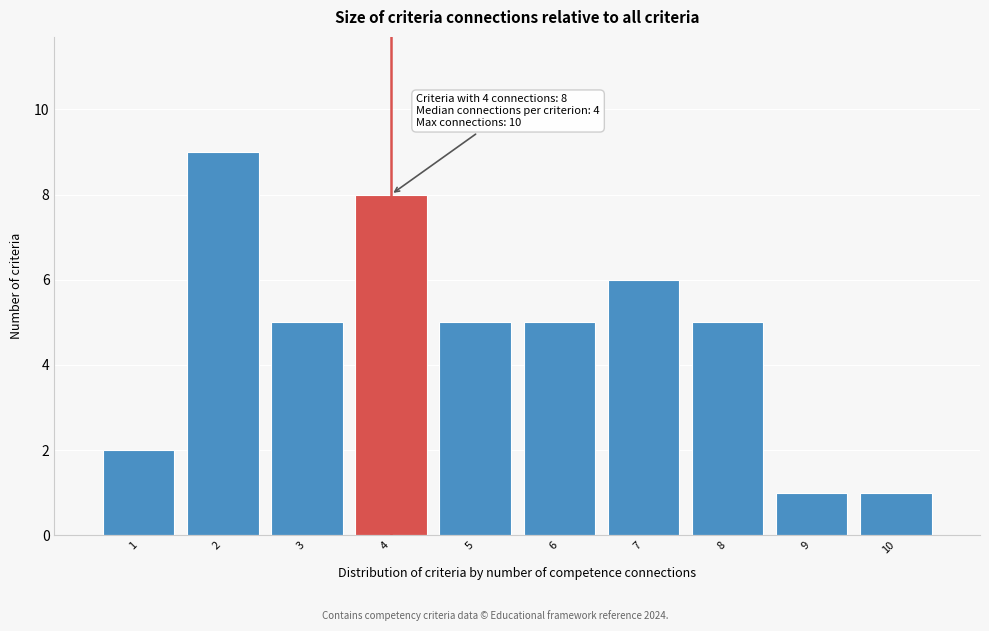

Reading left to right, what are all the values shown in this chart?

1=2	2=9	3=5	4=8	5=5	6=5	7=6	8=5	9=1	10=1